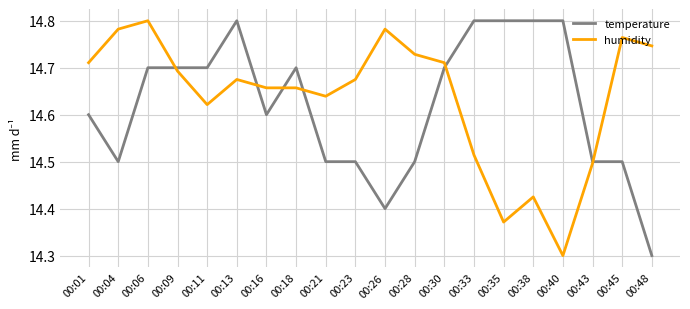

The value of temperature at 00:35 is 8.5. True or false?

False